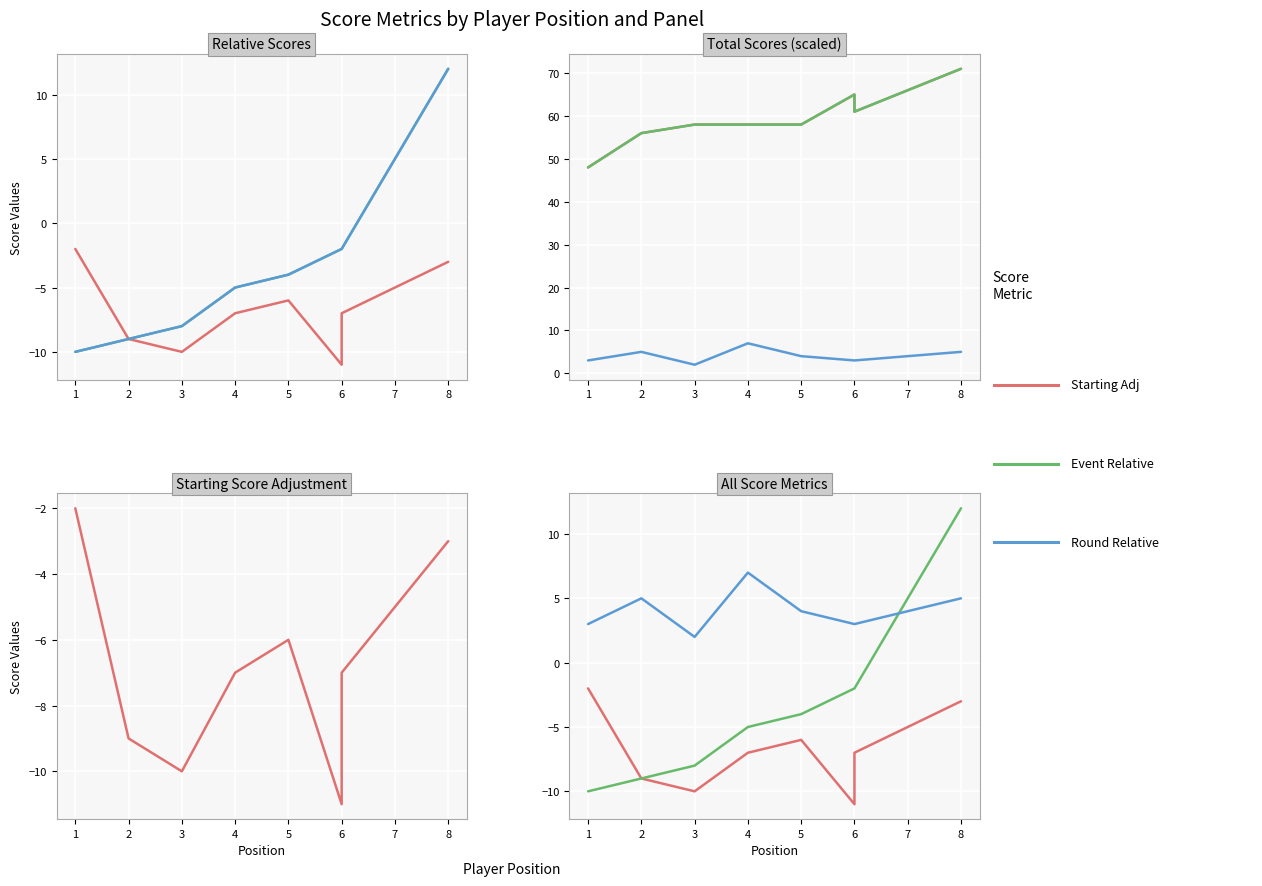

Between 5 and 3, which is larger?

5